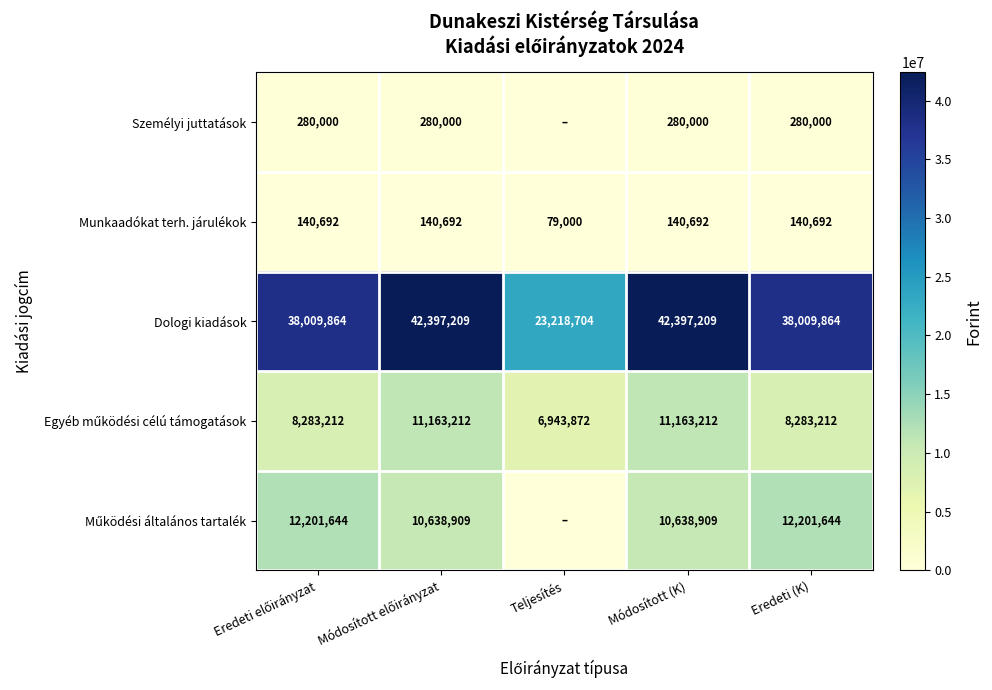

What is the highest value of the Munkaadókat terh. járulékok series?

140692